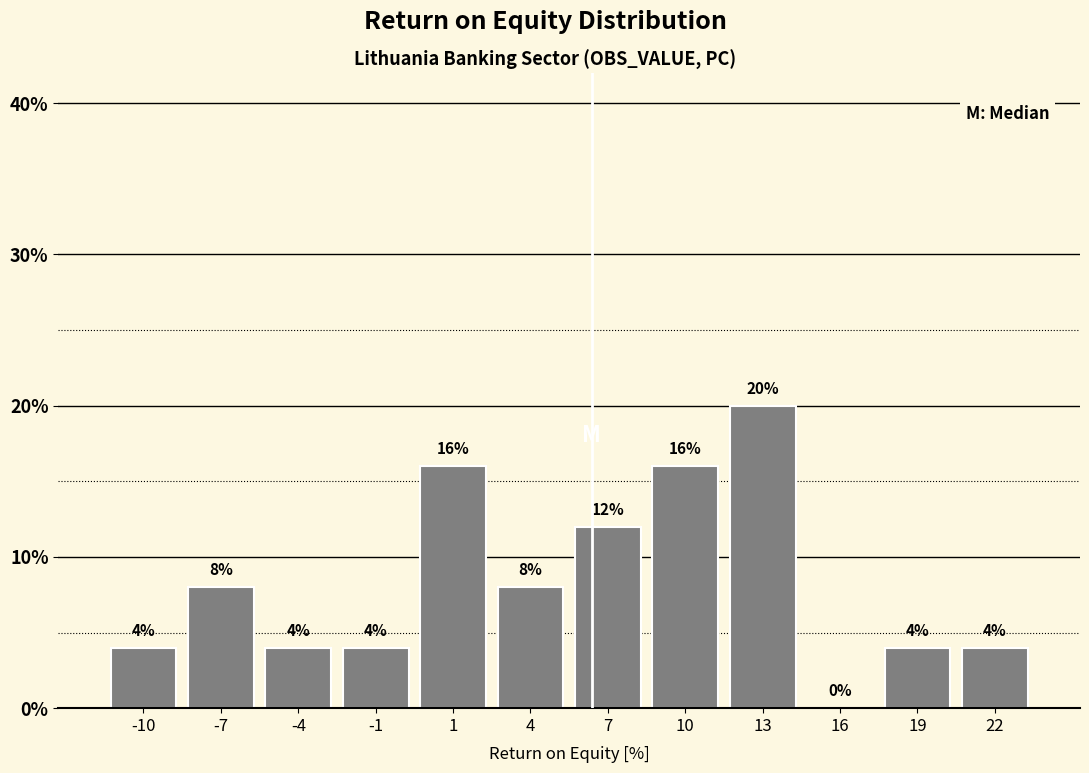

Reading right to left, extract all data points from this chart.

22=4	19=4	16=0	13=20	10=16	7=12	4=8	1=16	-1=4	-4=4	-7=8	-10=4